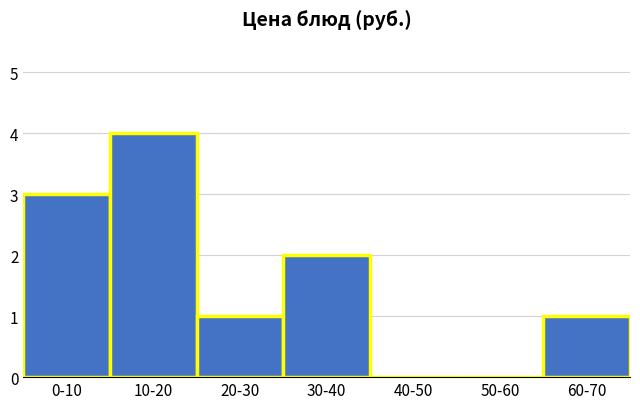

Reading left to right, what are all the values shown in this chart?

0-10=3	10-20=4	20-30=1	30-40=2	40-50=0	50-60=0	60-70=1